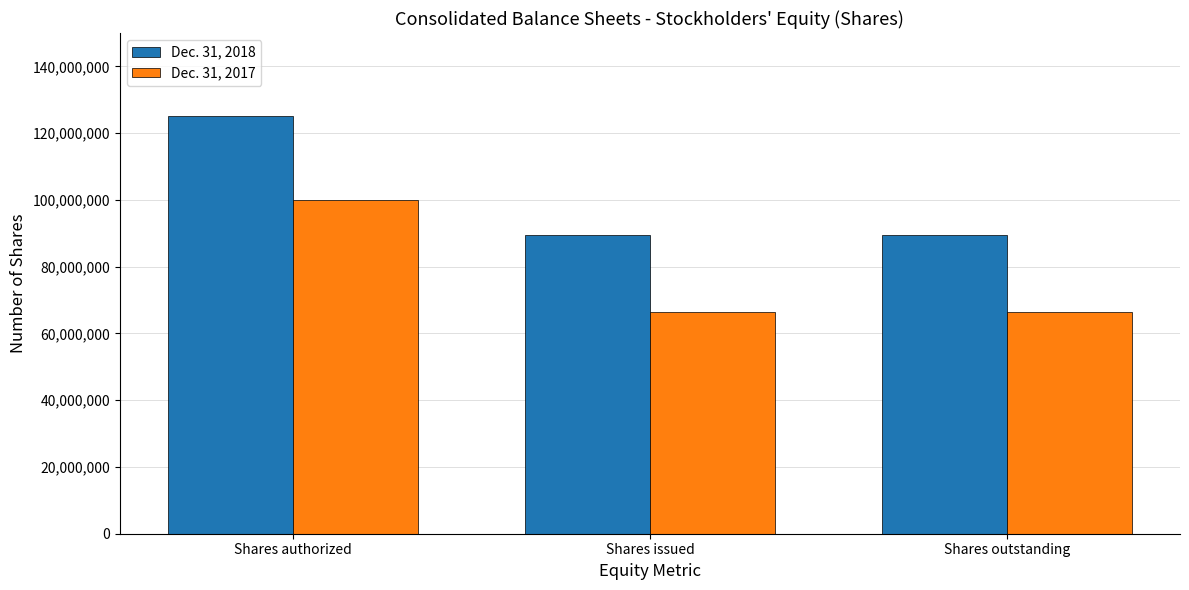

What is the difference between the highest and lowest values at Shares issued?

22804349